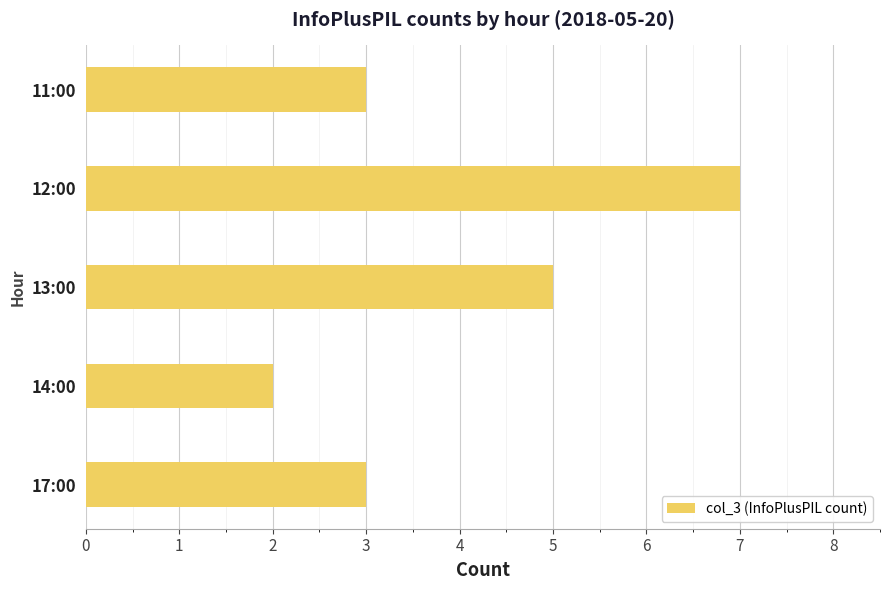

Reading top to bottom, transcribe all the data shown in this chart.

3	7	5	2	3